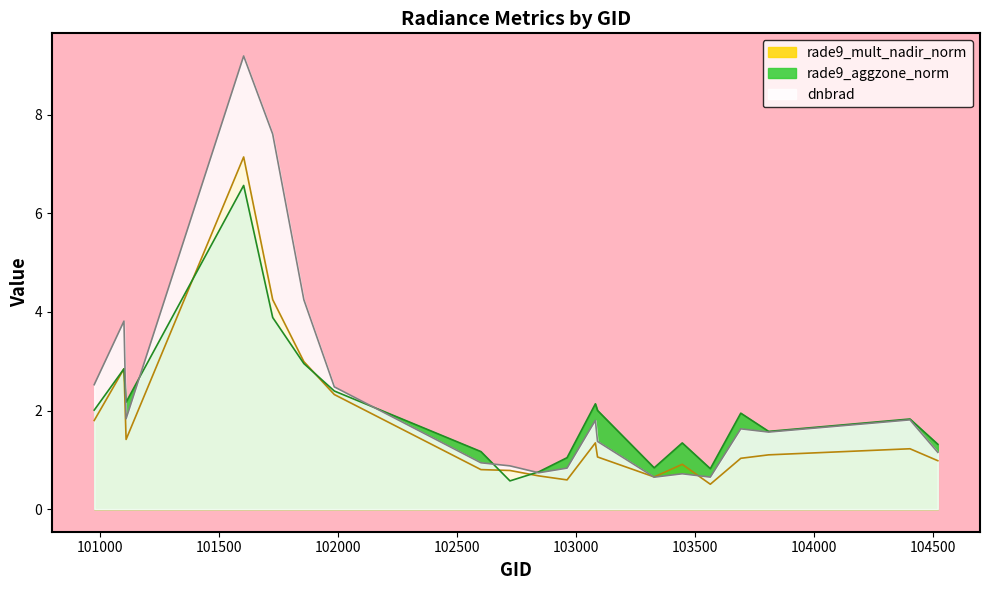

At which label does dnbrad reach its peak?

101605